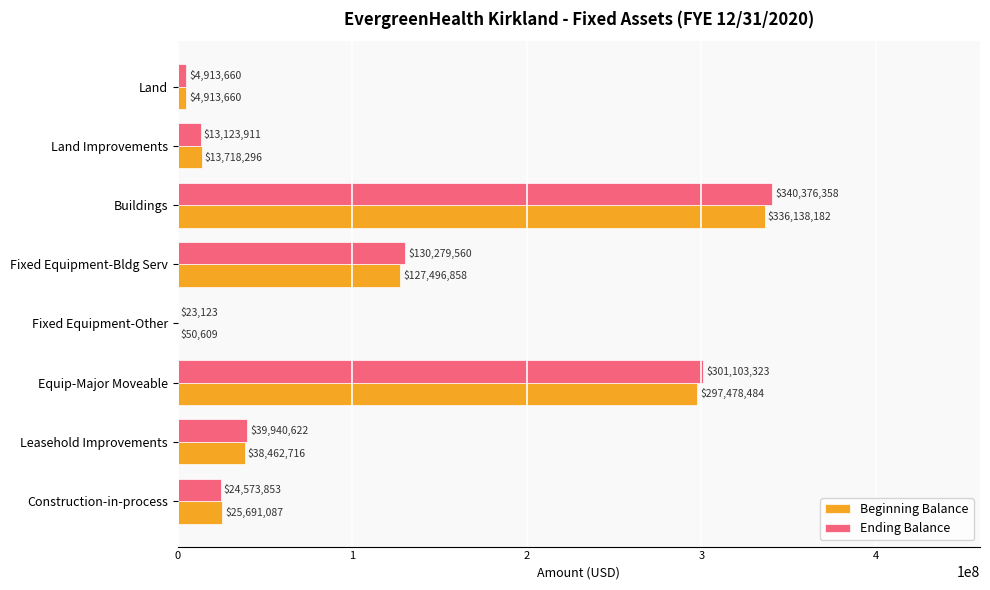

Between Land and Equip-Major Moveable, which series saw the biggest shift?

Ending Balance